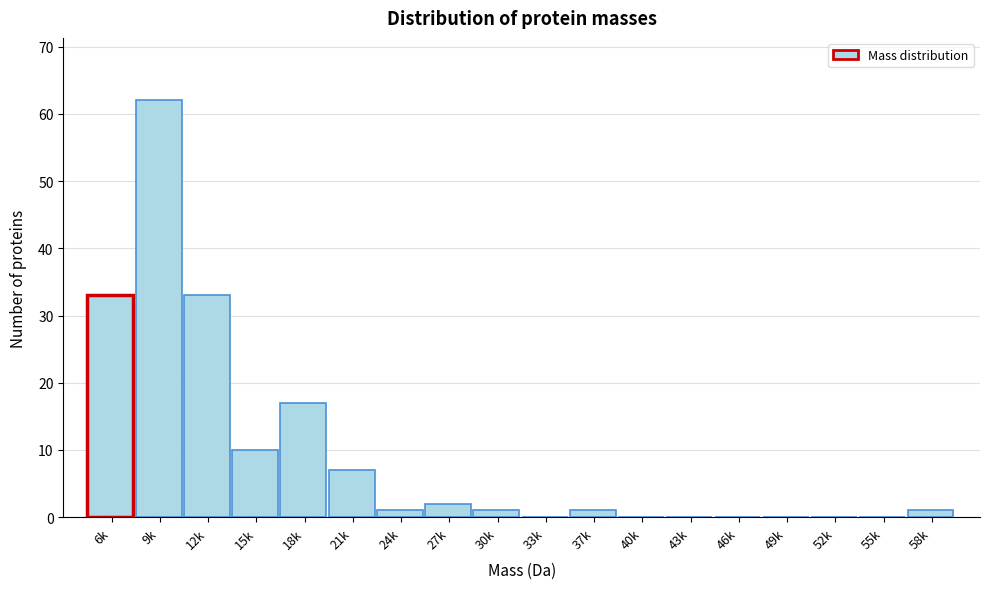

Reading right to left, extract all data points from this chart.

58k=1	55k=0	52k=0	49k=0	46k=0	43k=0	40k=0	37k=1	33k=0	30k=1	27k=2	24k=1	21k=7	18k=17	15k=10	12k=33	9k=62	6k=33